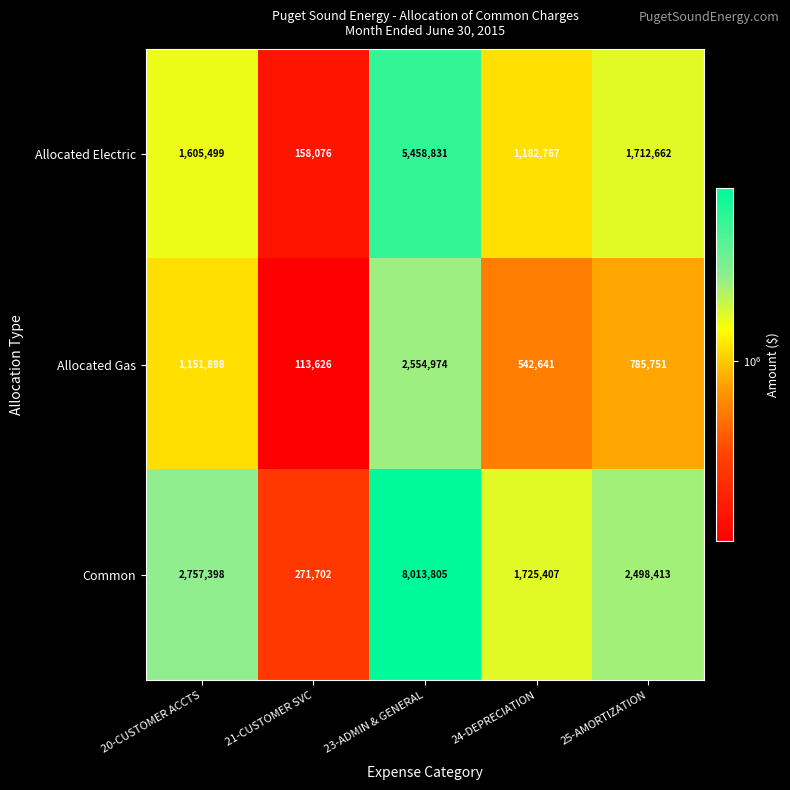

List the series in order of their overall mean, lowest first.

Allocated Gas, Allocated Electric, Common